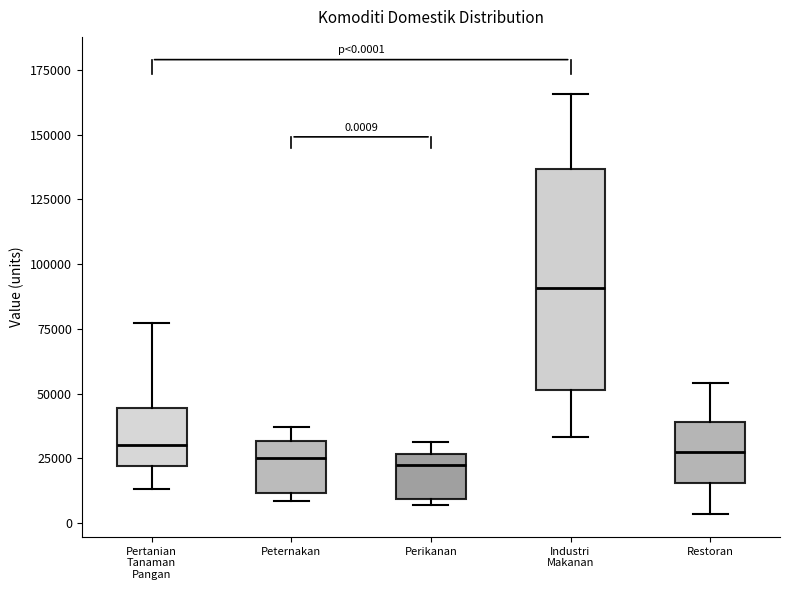

Which box's median line is the highest?

Industri Makanan